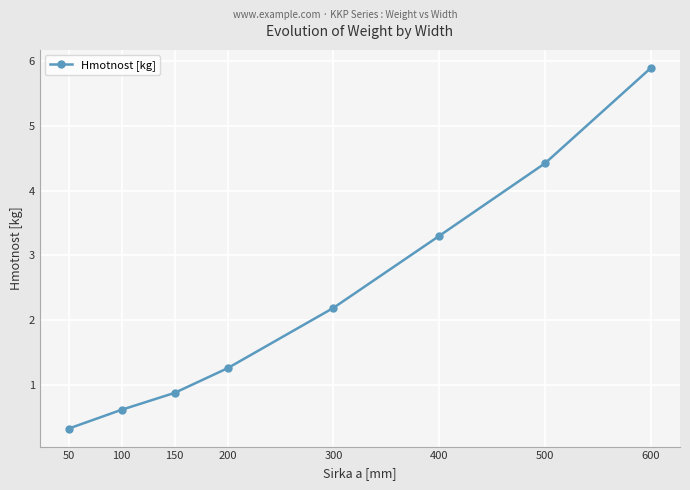

What is the smallest value displayed?

0.3